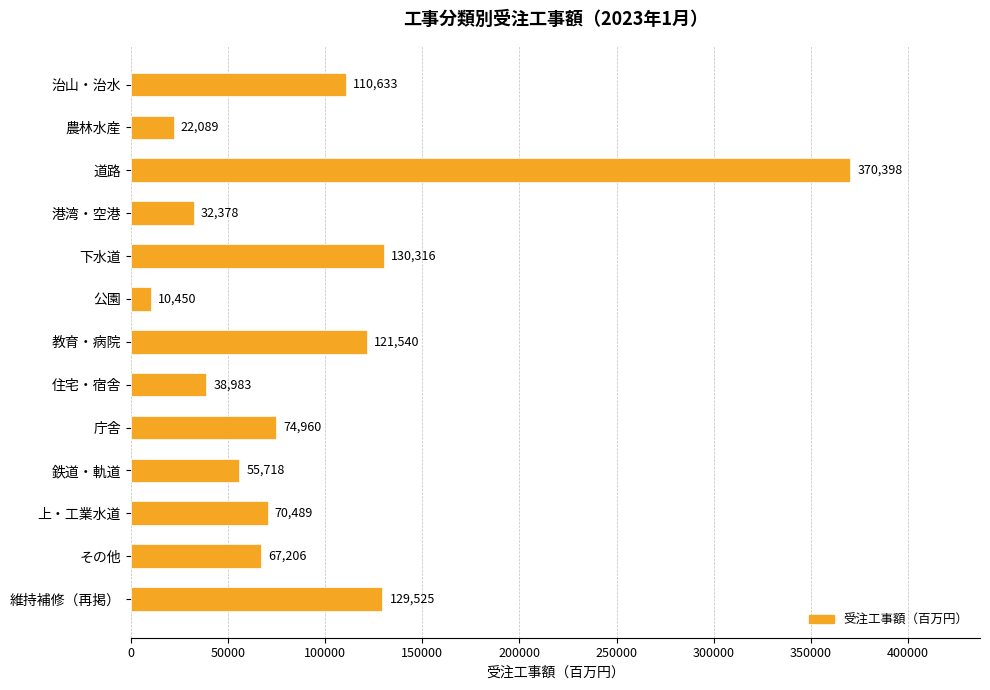

What is the sum of all values?

1234685